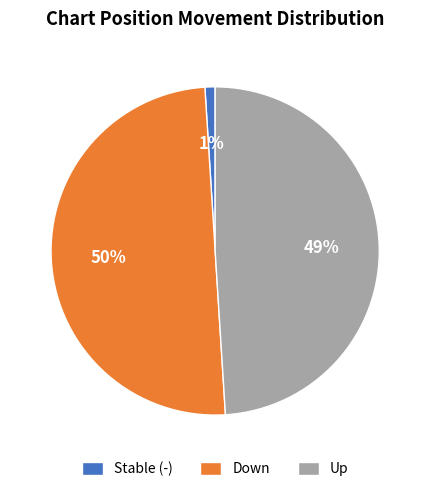

What percentage is the Up slice, to the nearest percent?

49%